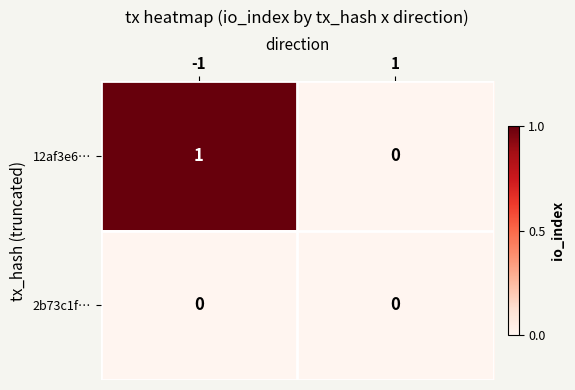

Which series changed the most between -1 and 1?

12af3e6…